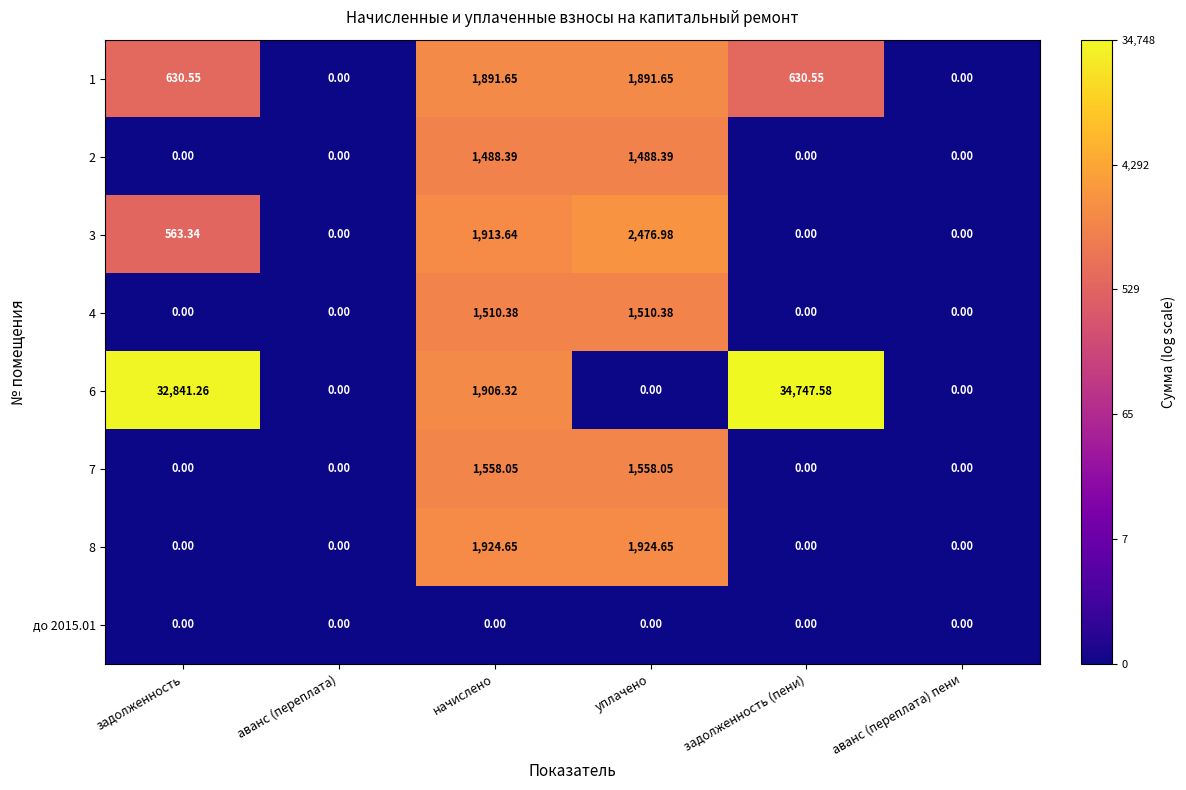

Is the value of 8 at аванс (переплата) greater than the value of 4 at начислено?

No